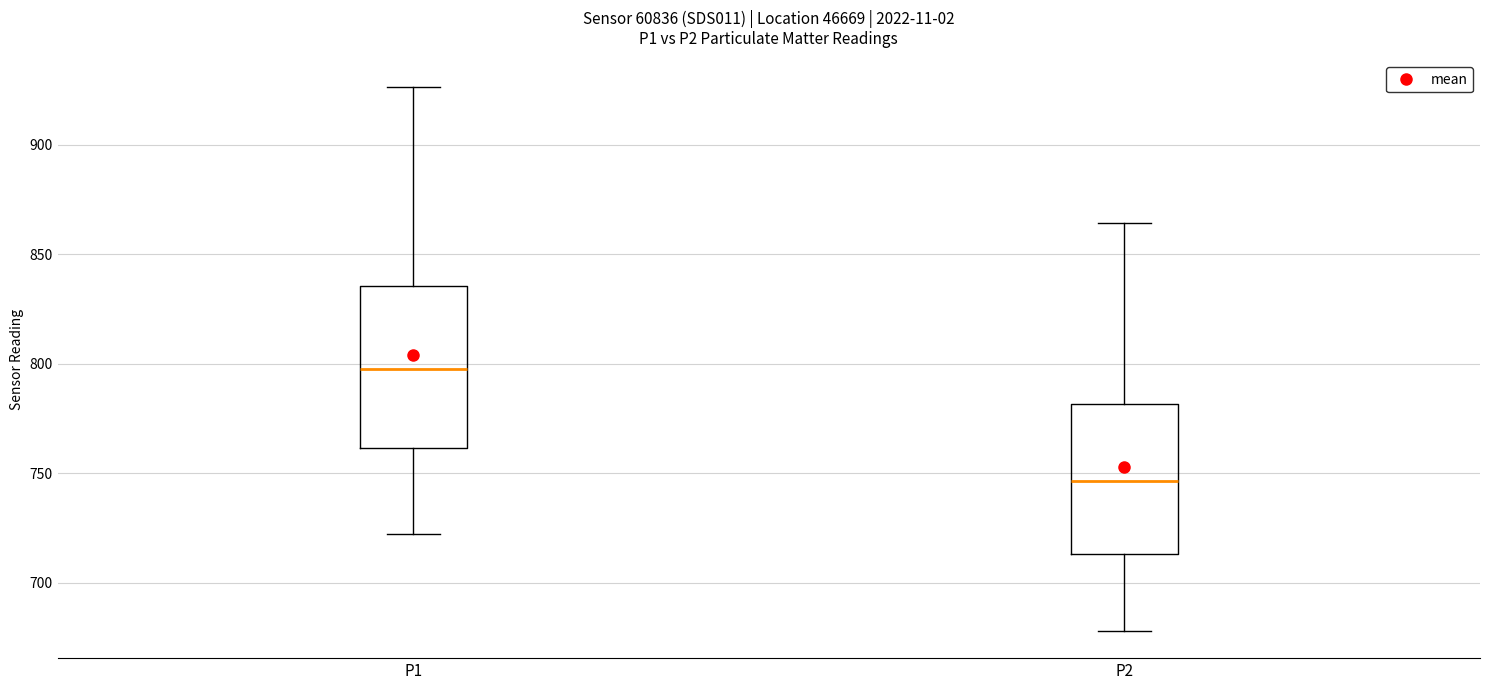

Comparing the boxes themselves (not the whiskers), which one is the tallest?

P1